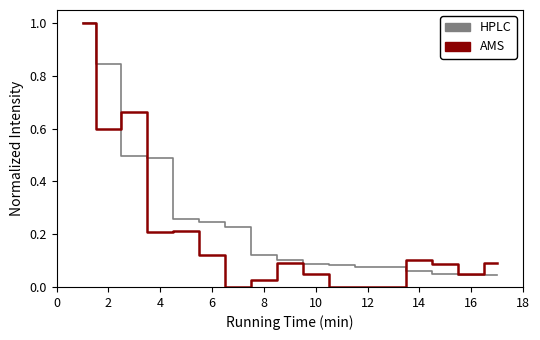

Which series has the largest range (max minus min)?

AMS